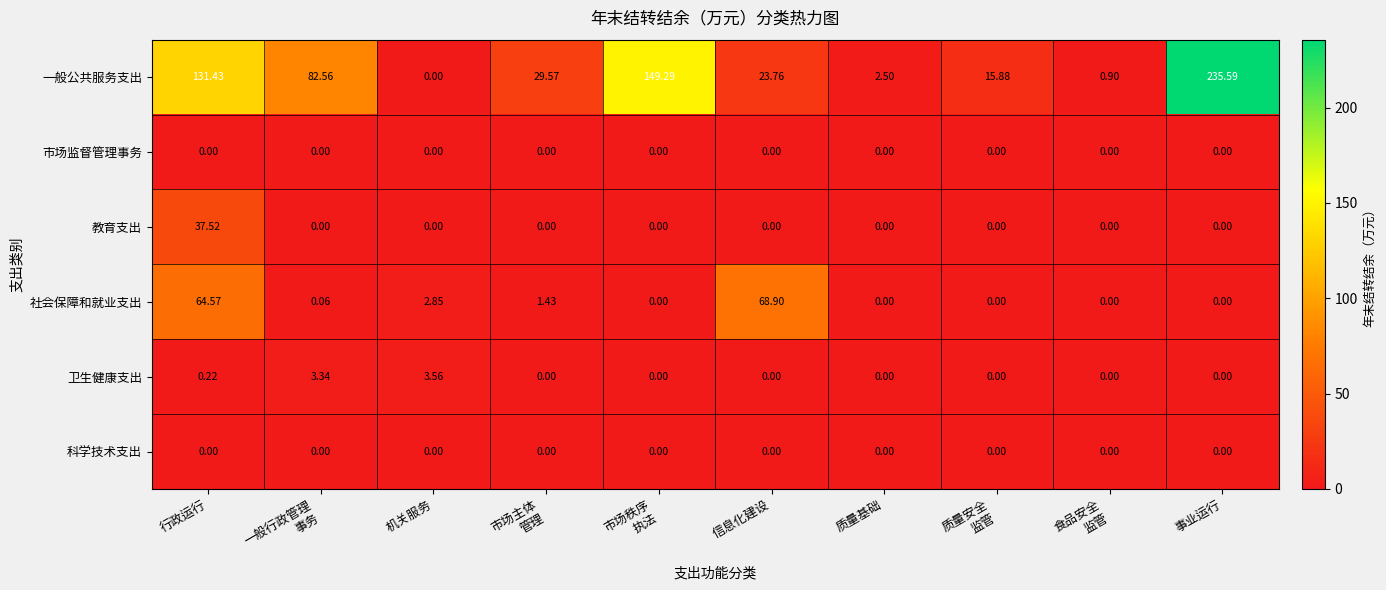

At how many categories does at least one series exceed 153?

1